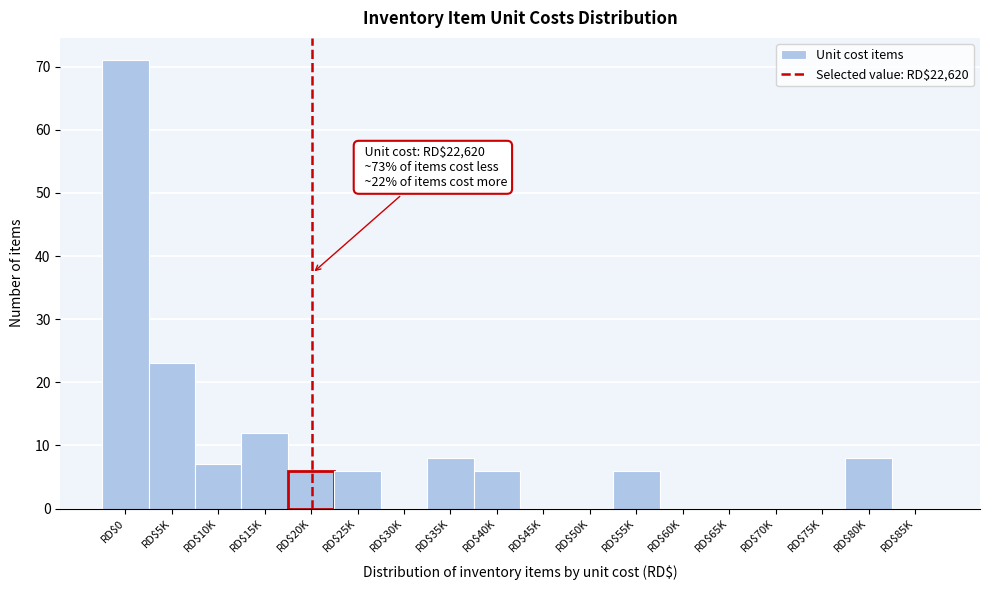

What is the sum of all values?

153